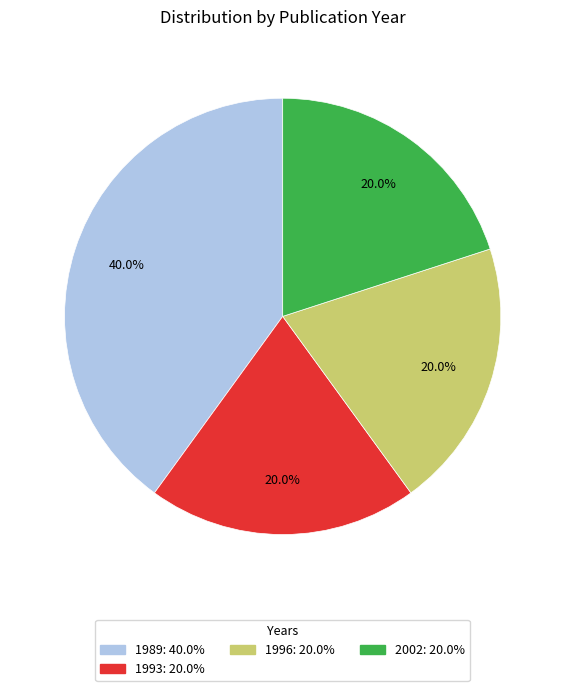

Is there a majority slice in this chart?

No